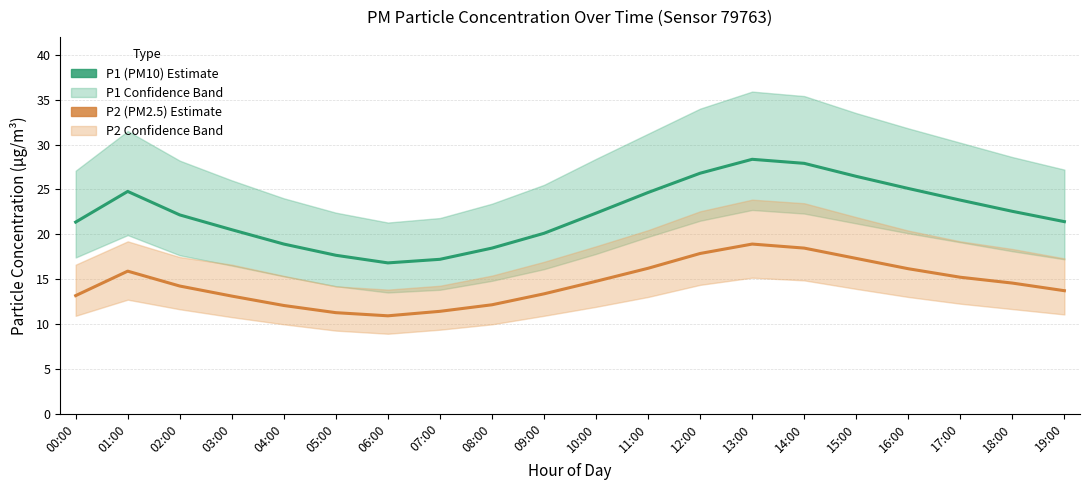

The value of P1 (PM10) at 02:00 is 22.1. True or false?

True